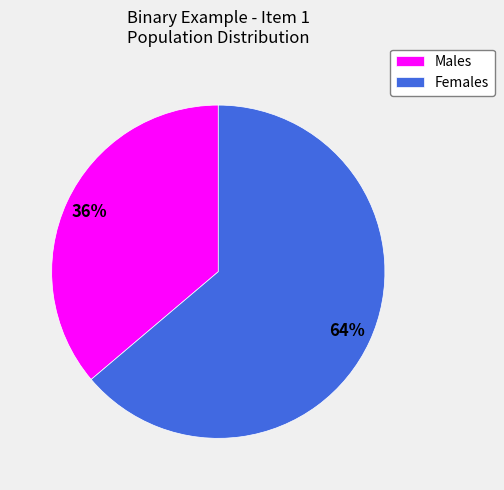

To the nearest percent, what is the difference between the largest and smallest slice percentages?

28%